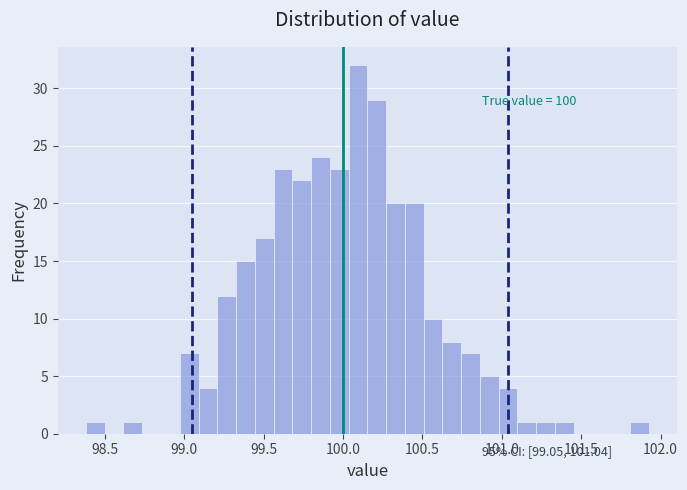

Around what value on the x-axis is the tallest bar? Give the approximate position of its centre, as read against the axis.

100.10